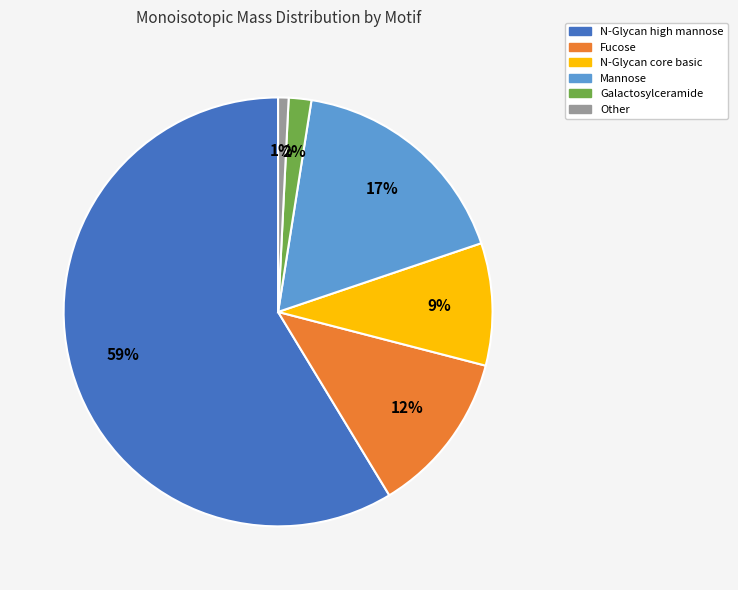

Rank the categories by value from highest to lowest.

N-Glycan high mannose, Mannose, Fucose, N-Glycan core basic, Galactosylceramide, Other